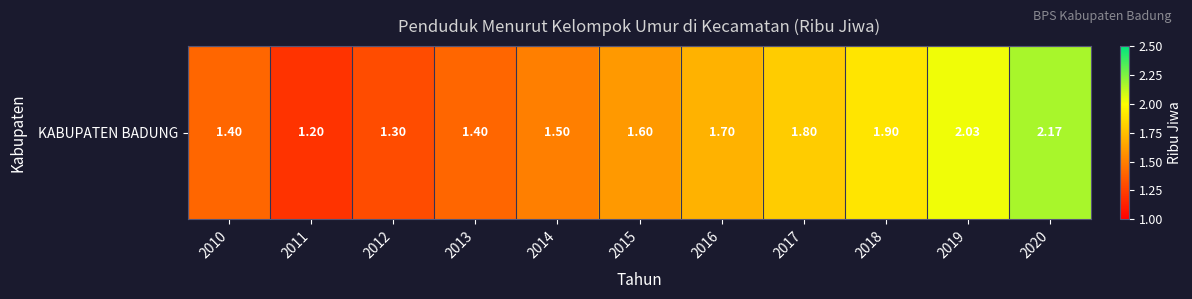

What is the change in value from 2012 to 2020?

+0.9